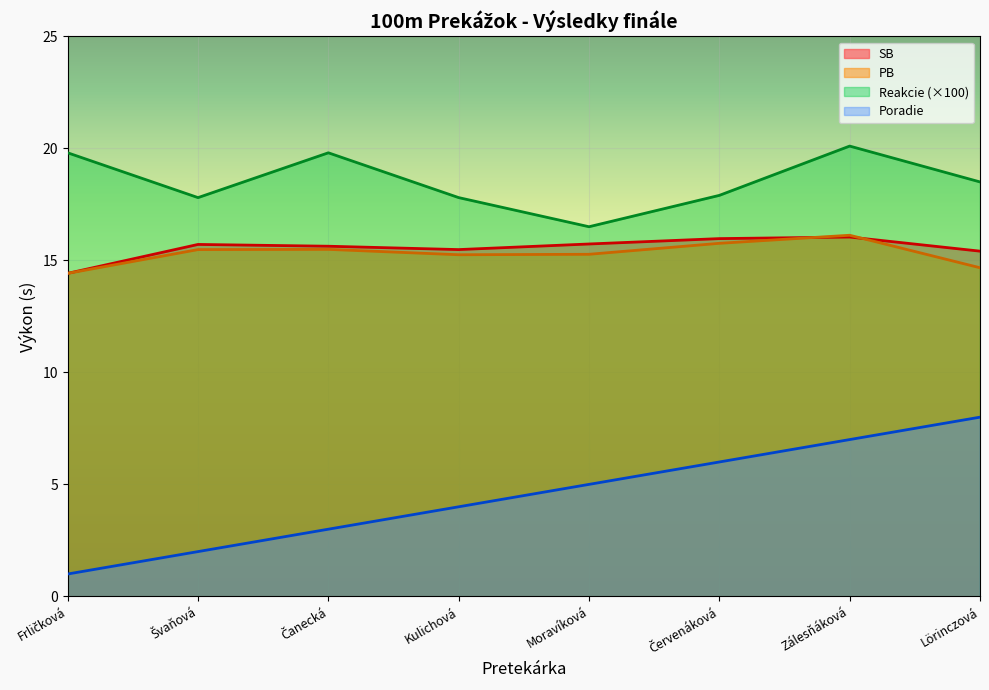

Which series has the largest range (max minus min)?

Poradie